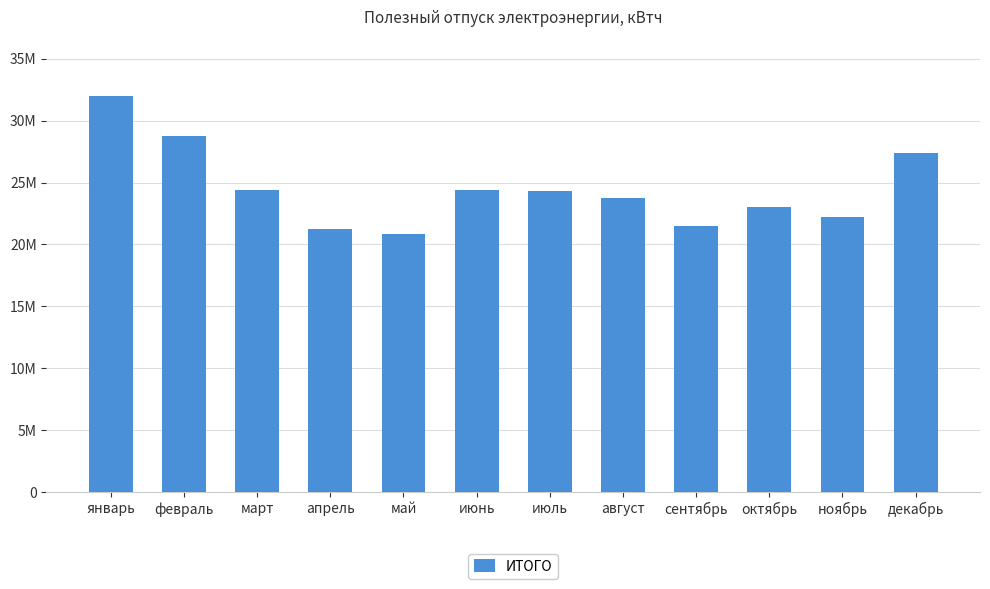

Which label corresponds to the smallest value in the chart?

май